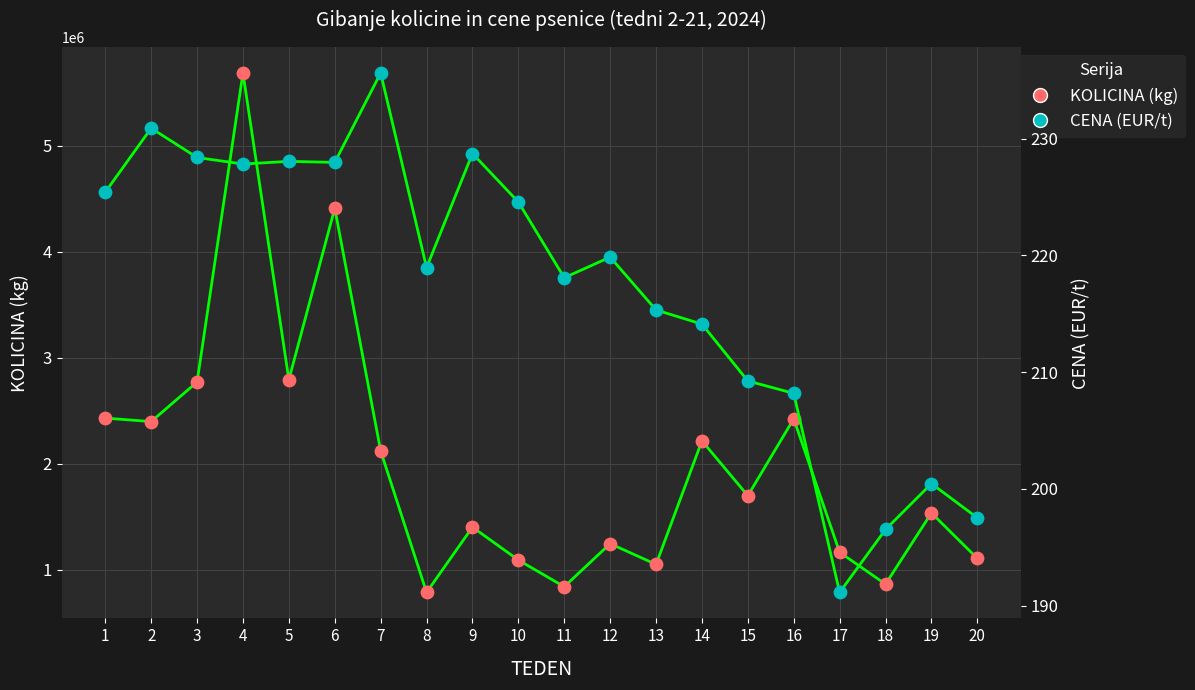

Is the value of KOLICINA (kg) at 6 greater than the value of CENA (EUR/t) at 18?

Yes